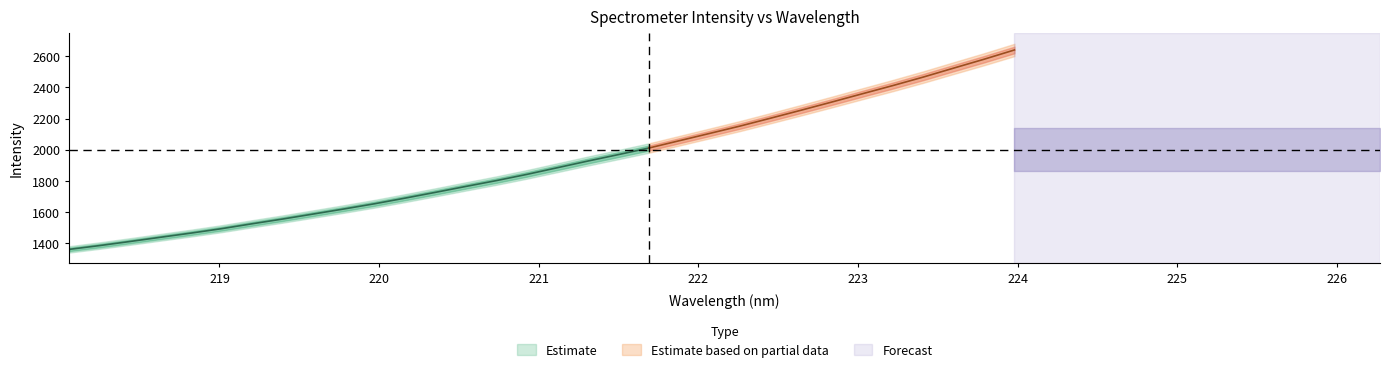

Reading right to left, extract all data points from this chart.

x: 31=224.0	30=223.8	29=223.6	28=223.4	27=223.2	26=223.0	25=222.8	24=222.6	23=222.5	22=222.3	21=222.1	20=221.9	19=221.7	18=221.5	17=221.3	16=221.1	15=220.9	14=220.7	13=220.5	12=220.4	11=220.2	10=220.0	9=219.8	8=219.6	7=219.4	6=219.2	5=219.0	4=218.8	3=218.6	2=218.4	1=218.3	0=218.1
y: 31=2639.8	30=2580.2	29=2523.2	28=2465.6	27=2411.1	26=2358.6	25=2305.6	24=2253.6	23=2202.5	22=2152.1	21=2104.7	20=2057.7	19=2010.7	18=1968.7	17=1927.3	16=1884.6	15=1841.8	14=1802.0	13=1764.6	12=1726.5	11=1689.3	10=1653.2	9=1619.8	8=1587.6	7=1555.6	6=1525.2	5=1493.8	4=1465.4	3=1438.7	2=1411.5	1=1385.2	0=1360.7